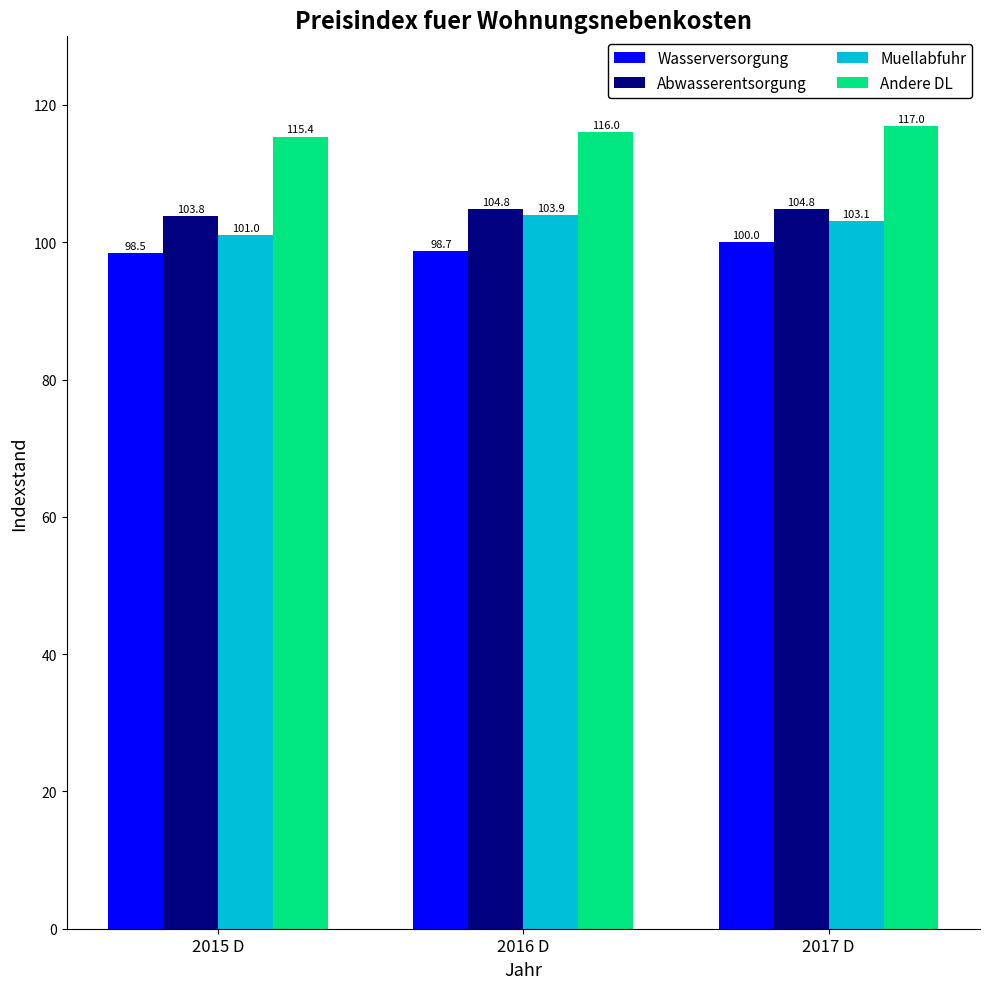

Which series changed the most between 2015 D and 2017 D?

Muellabfuhr